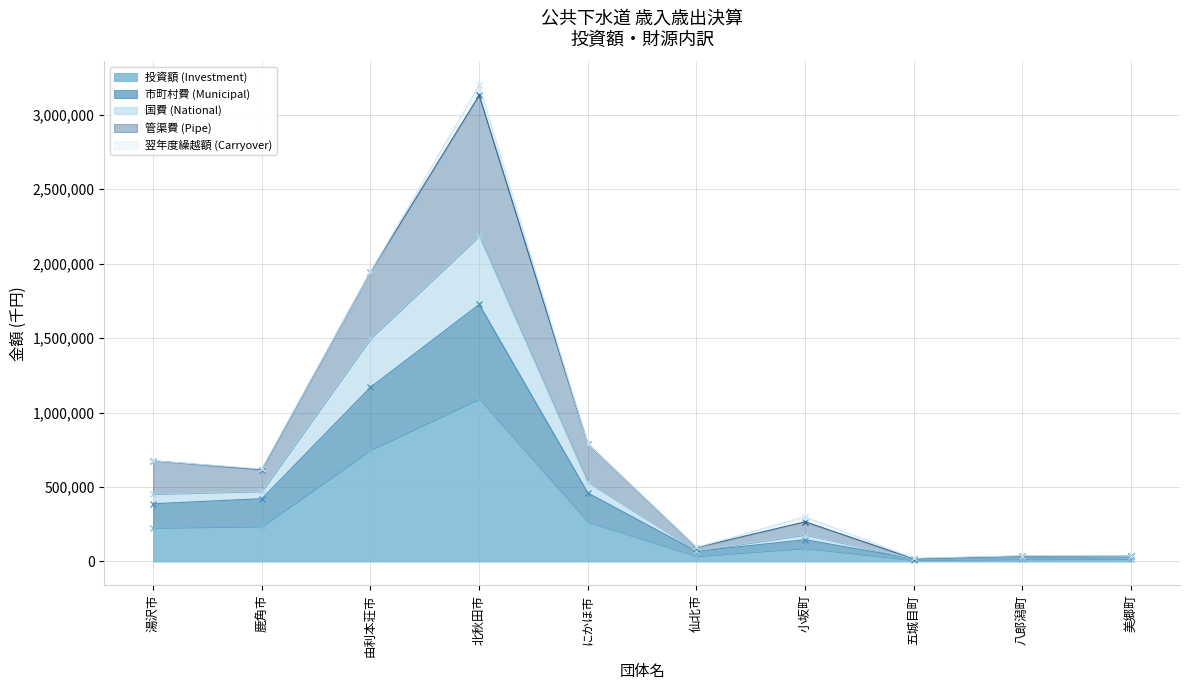

Which category has the lowest value across all series?

五城目町